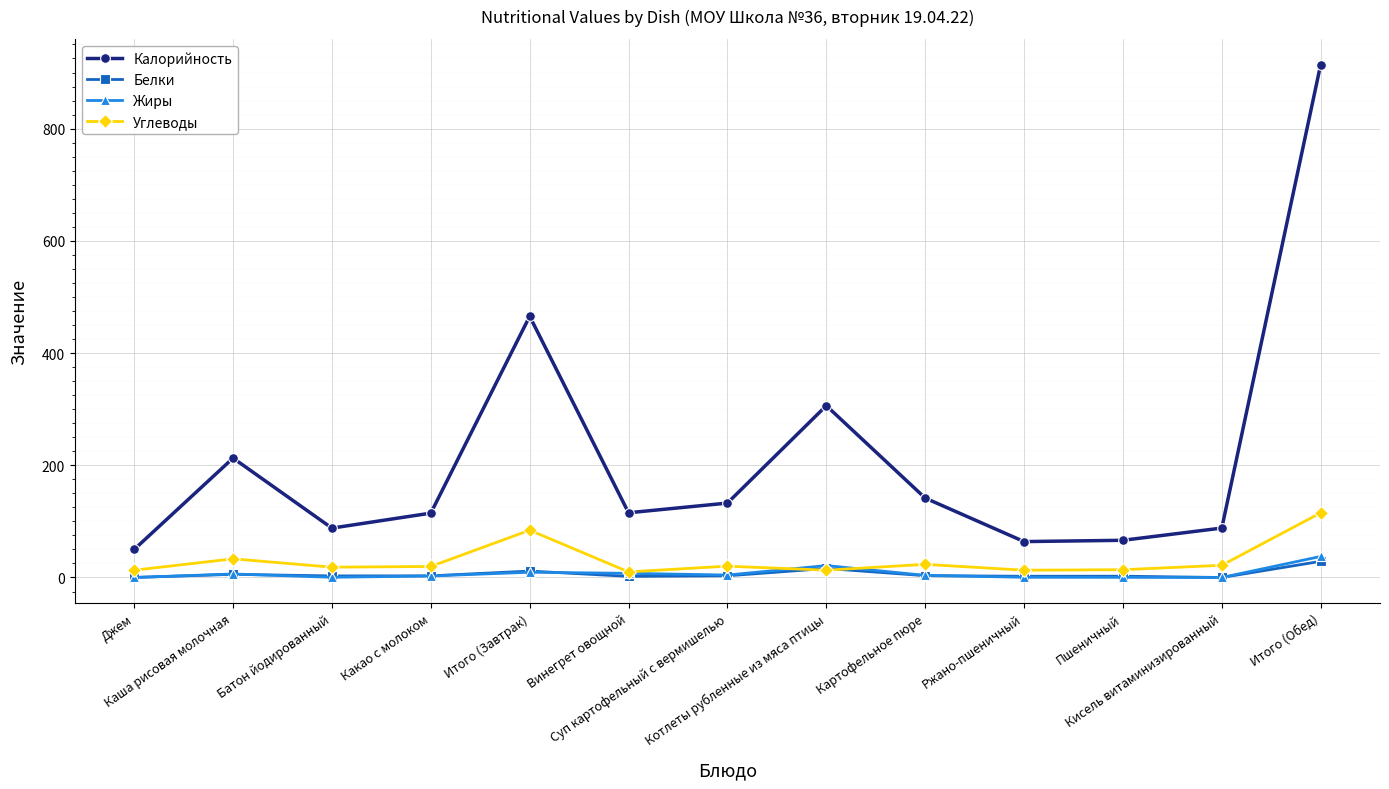

At which category does Калорийность reach its first local peak?

Каша рисовая молочная